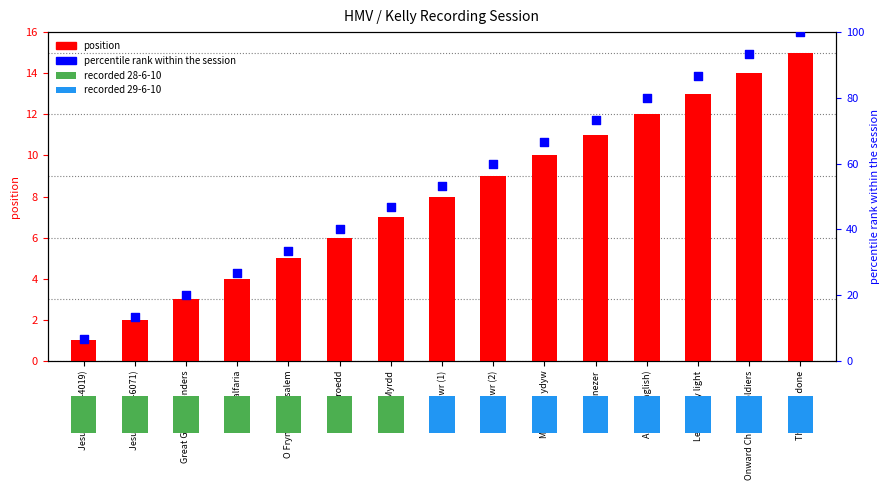

Which series has the largest total across all categories?

percentile rank within the session